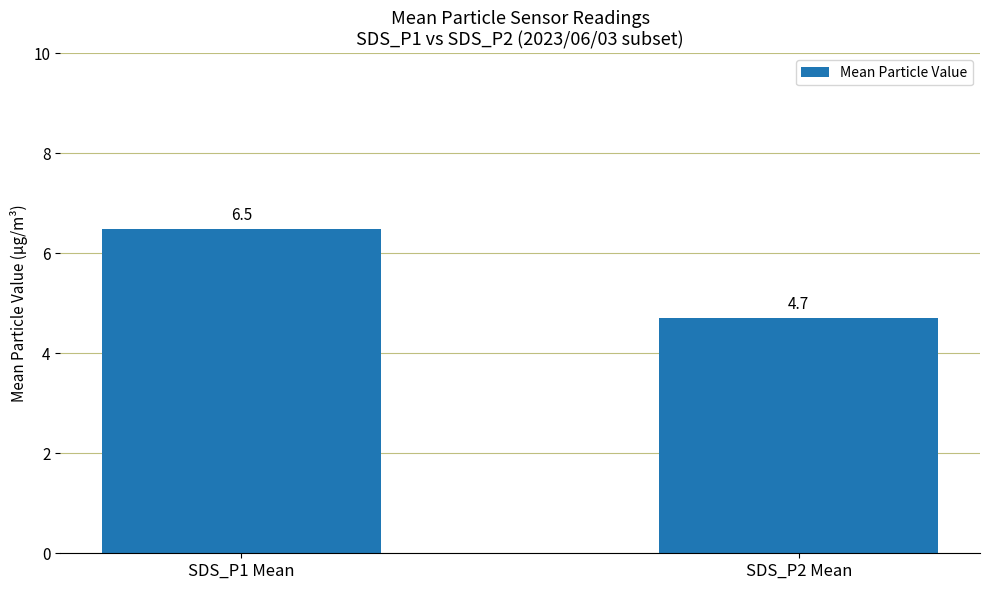

How many bars are there in total?

2